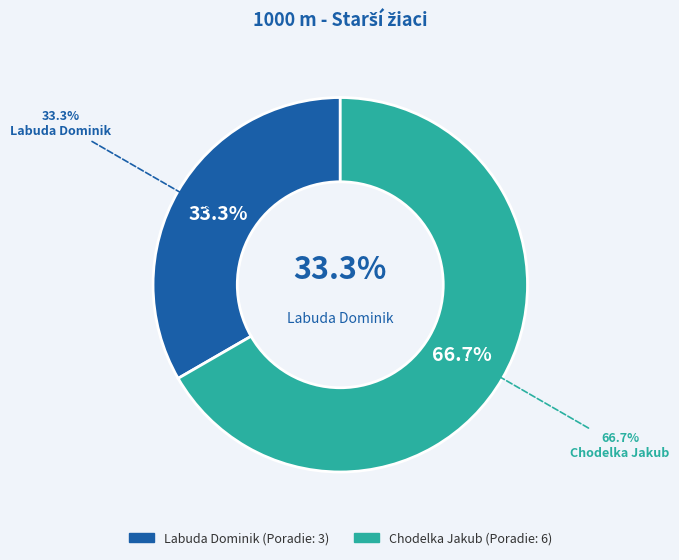

What is the majority slice?

Chodelka Jakub